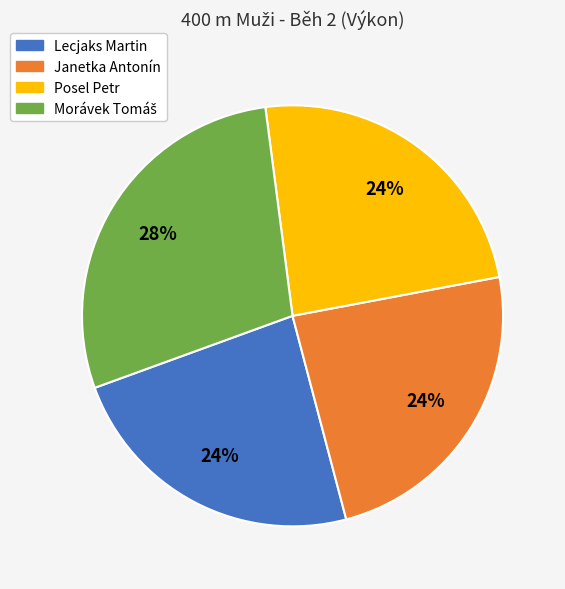

Approximately how many times larger is the value at Lecjaks Martin compared to Posel Petr?

1.0